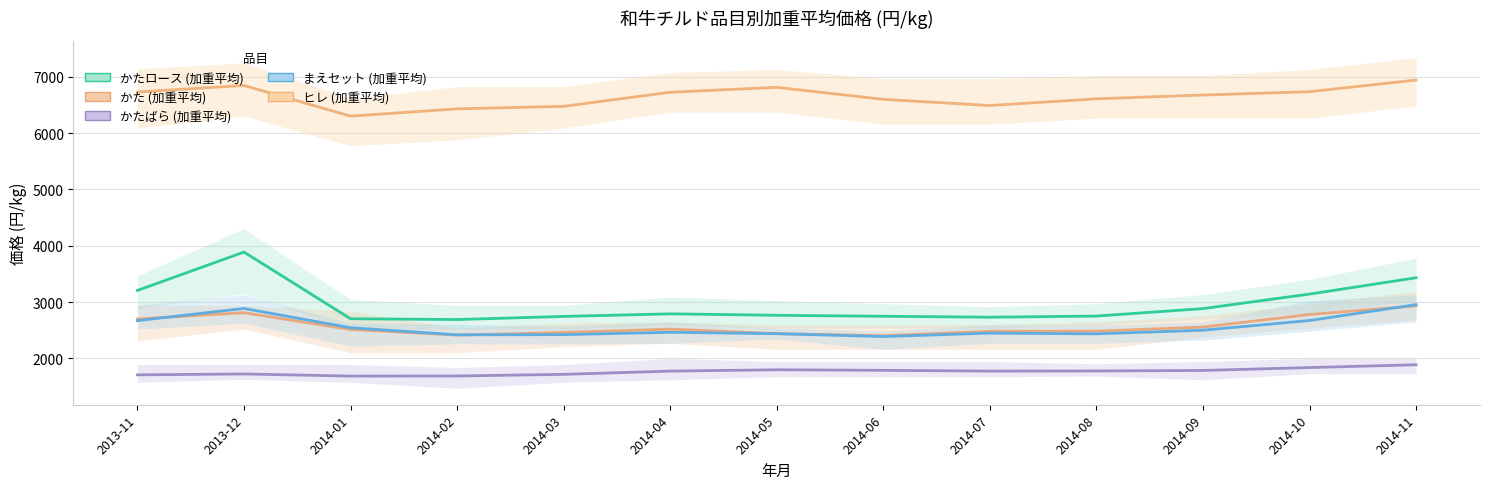

What is the sum of the かたばら (加重平均) values at 2014-05 and 2014-04?

3570.5